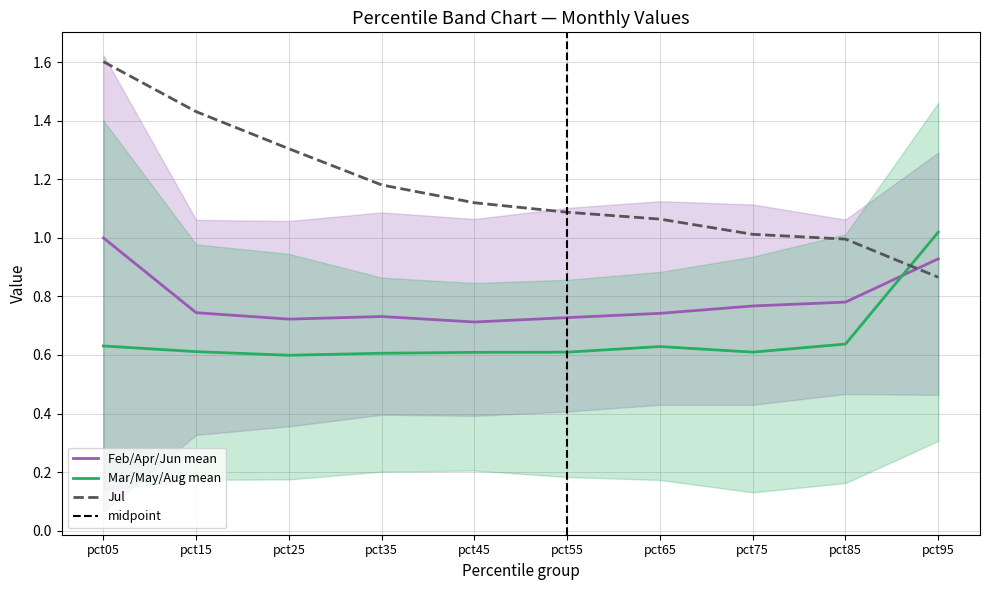

How many times do Mar/May/Aug mean and Feb/Apr/Jun mean cross each other?

1